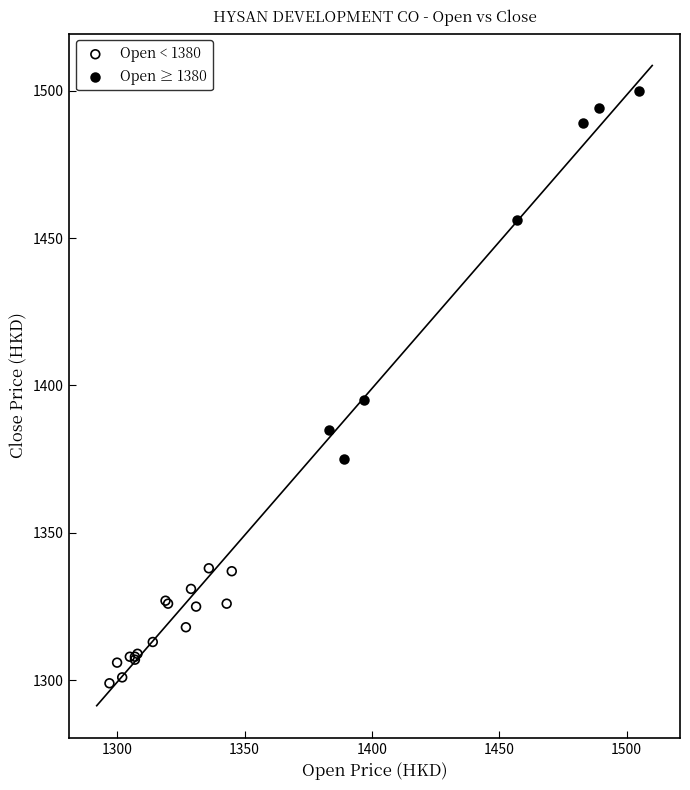

Which series has the widest spread of Y values?

Open ≥ 1380